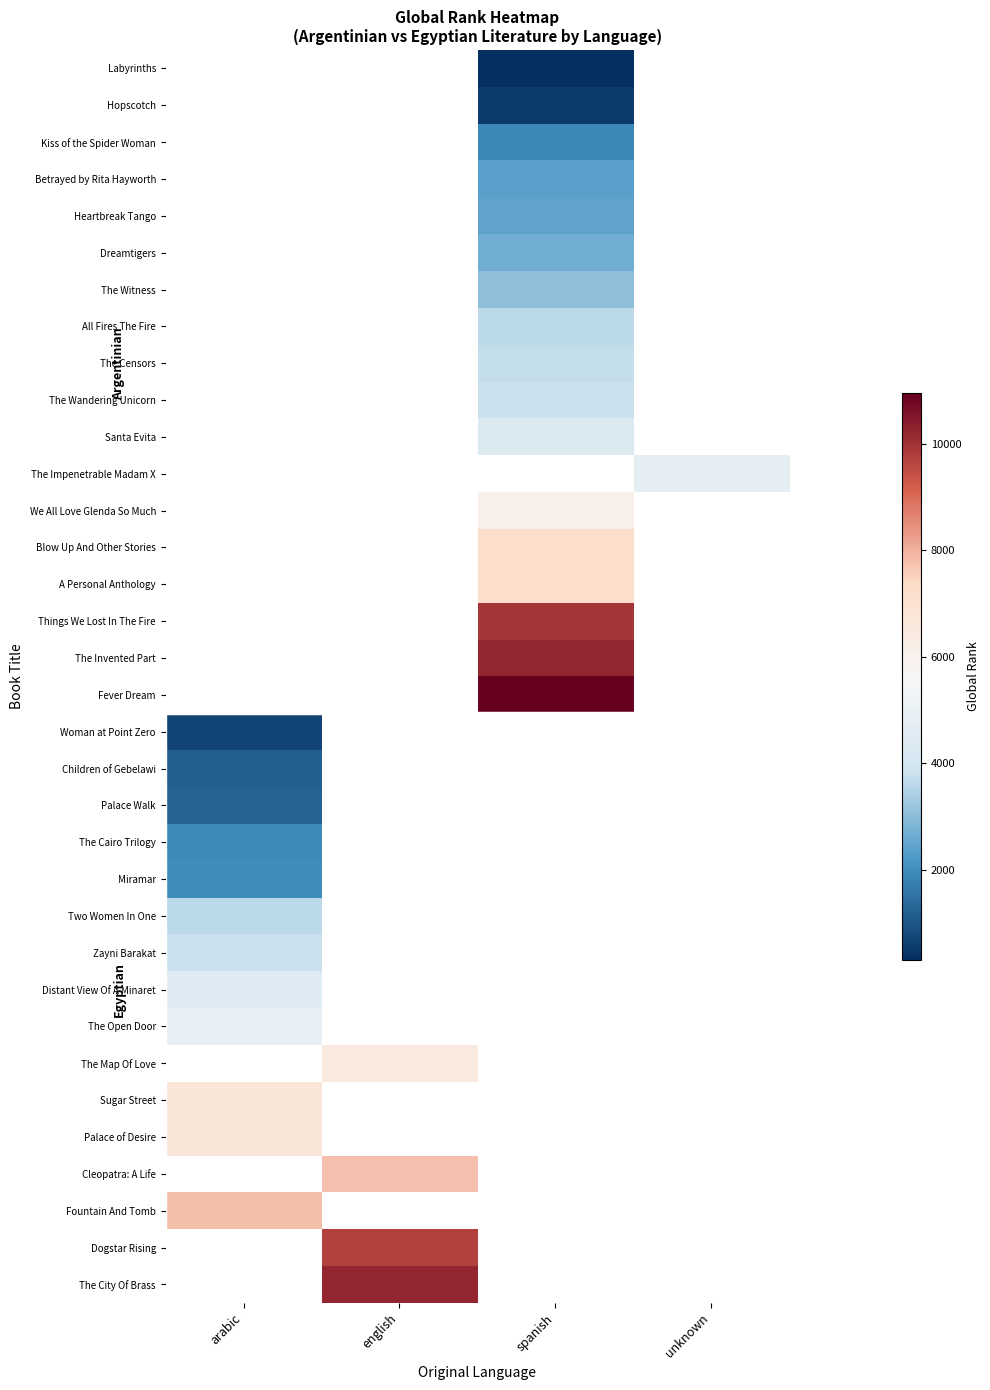

The Santa Evita series shows 4378.0 at spanish. True or false?

True